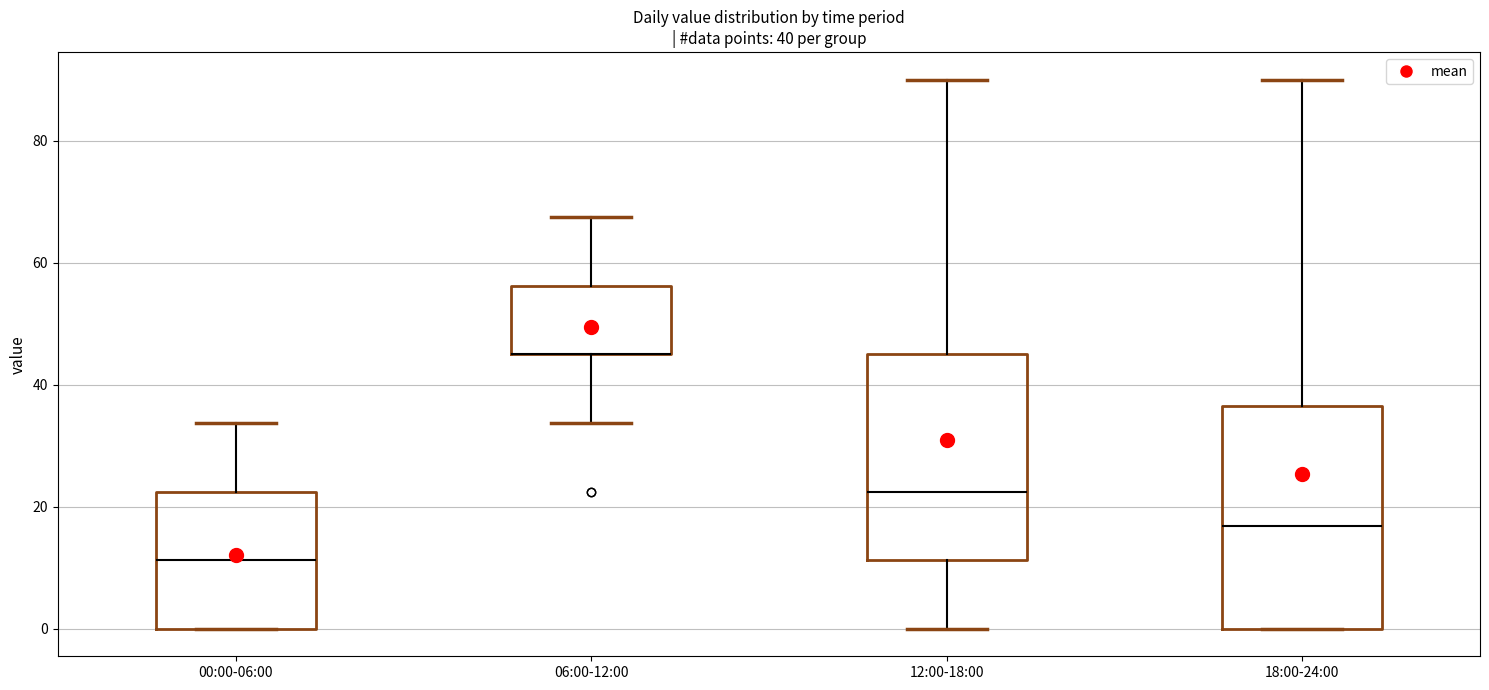

Comparing the boxes themselves (not the whiskers), which one is the tallest?

18:00-24:00